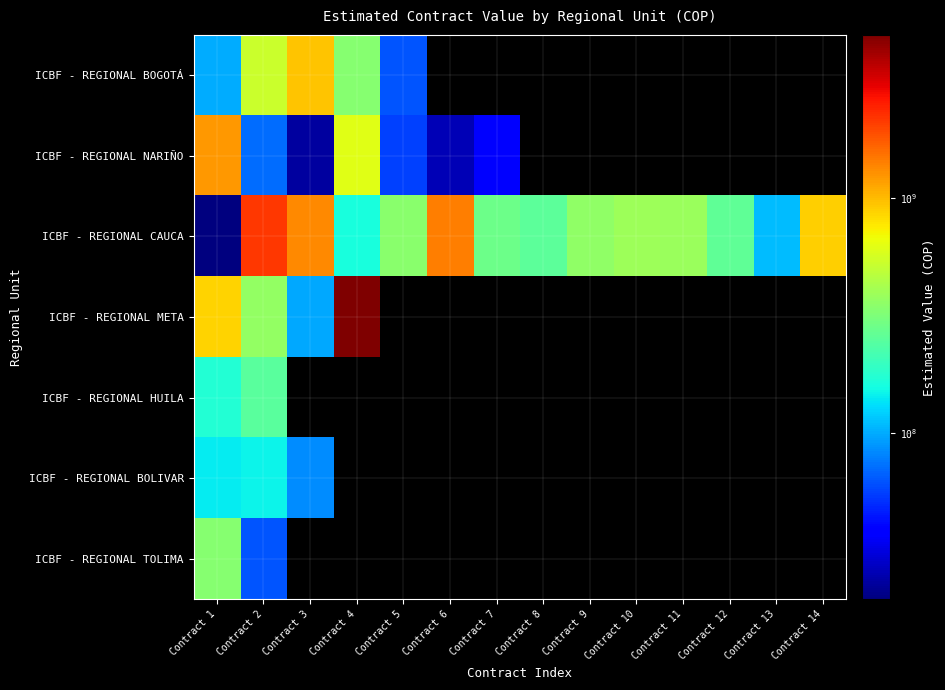

Reading left to right, transcribe all the data shown in this chart.

ICBF - REGIONAL BOGOTÁ: Contract 1=100229974	Contract 2=527157534	Contract 3=950368512	Contract 4=334113930	Contract 5=62692800	Contract 6=0	Contract 7=0	Contract 8=0	Contract 9=0	Contract 10=0	Contract 11=0	Contract 12=0	Contract 13=0	Contract 14=0
ICBF - REGIONAL NARIÑO: Contract 1=1223995497	Contract 2=71264655	Contract 3=23322978	Contract 4=621754736	Contract 5=56847087	Contract 6=25839585	Contract 7=39000000	Contract 8=0	Contract 9=0	Contract 10=0	Contract 11=0	Contract 12=0	Contract 13=0	Contract 14=0
ICBF - REGIONAL CAUCA: Contract 1=19759995	Contract 2=2162898678	Contract 3=1338971558	Contract 4=160728910	Contract 5=342761361	Contract 6=1419035104	Contract 7=283980012	Contract 8=257341504	Contract 9=362338824	Contract 10=396257535	Contract 11=384789323	Contract 12=258073796	Contract 13=109563994	Contract 14=895285497
ICBF - REGIONAL META: Contract 1=867362211	Contract 2=369821400	Contract 3=99450717	Contract 4=4952886000	Contract 5=0	Contract 6=0	Contract 7=0	Contract 8=0	Contract 9=0	Contract 10=0	Contract 11=0	Contract 12=0	Contract 13=0	Contract 14=0
ICBF - REGIONAL HUILA: Contract 1=174265511	Contract 2=247966675	Contract 3=0	Contract 4=0	Contract 5=0	Contract 6=0	Contract 7=0	Contract 8=0	Contract 9=0	Contract 10=0	Contract 11=0	Contract 12=0	Contract 13=0	Contract 14=0
ICBF - REGIONAL BOLIVAR: Contract 1=142595970	Contract 2=149322195	Contract 3=85249710	Contract 4=0	Contract 5=0	Contract 6=0	Contract 7=0	Contract 8=0	Contract 9=0	Contract 10=0	Contract 11=0	Contract 12=0	Contract 13=0	Contract 14=0
ICBF - REGIONAL TOLIMA: Contract 1=334113930	Contract 2=62692800	Contract 3=0	Contract 4=0	Contract 5=0	Contract 6=0	Contract 7=0	Contract 8=0	Contract 9=0	Contract 10=0	Contract 11=0	Contract 12=0	Contract 13=0	Contract 14=0